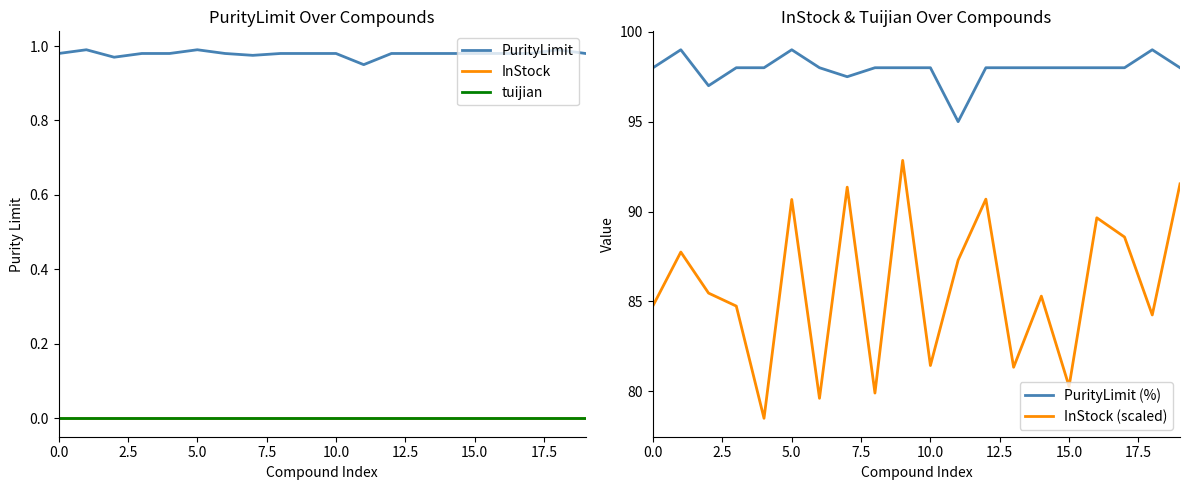

What is the total value across all series at 19?

190.5